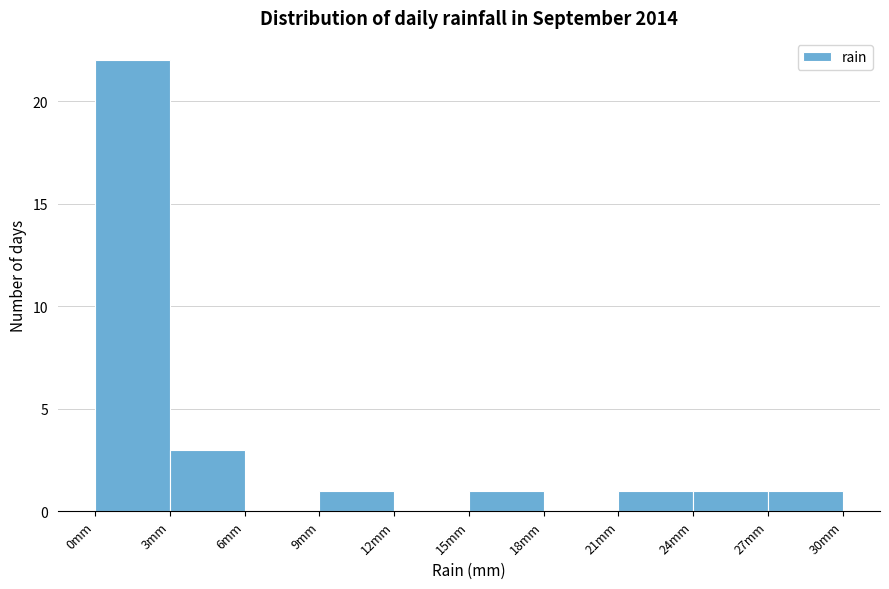

Over which range of the x-axis is the bar tallest?

0 to 3